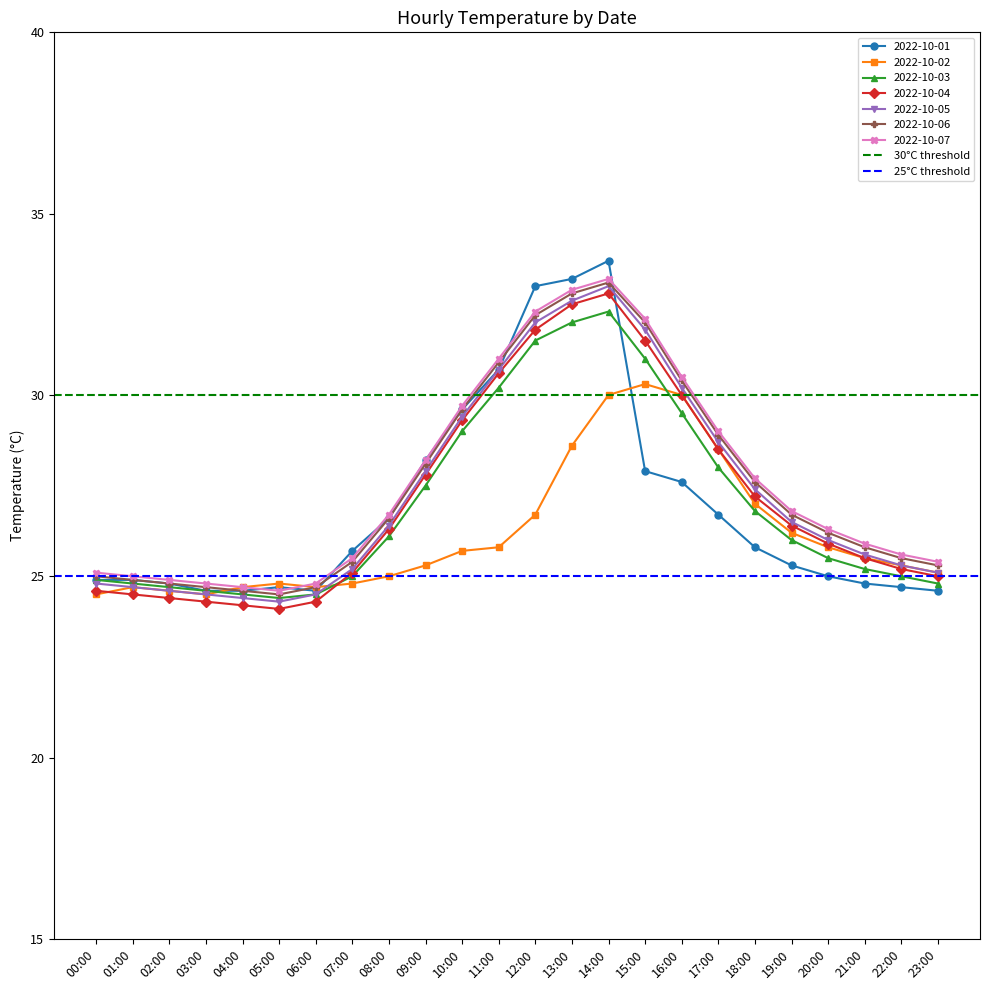

What is the value of the 25°C threshold point at the 1st from the left?

25